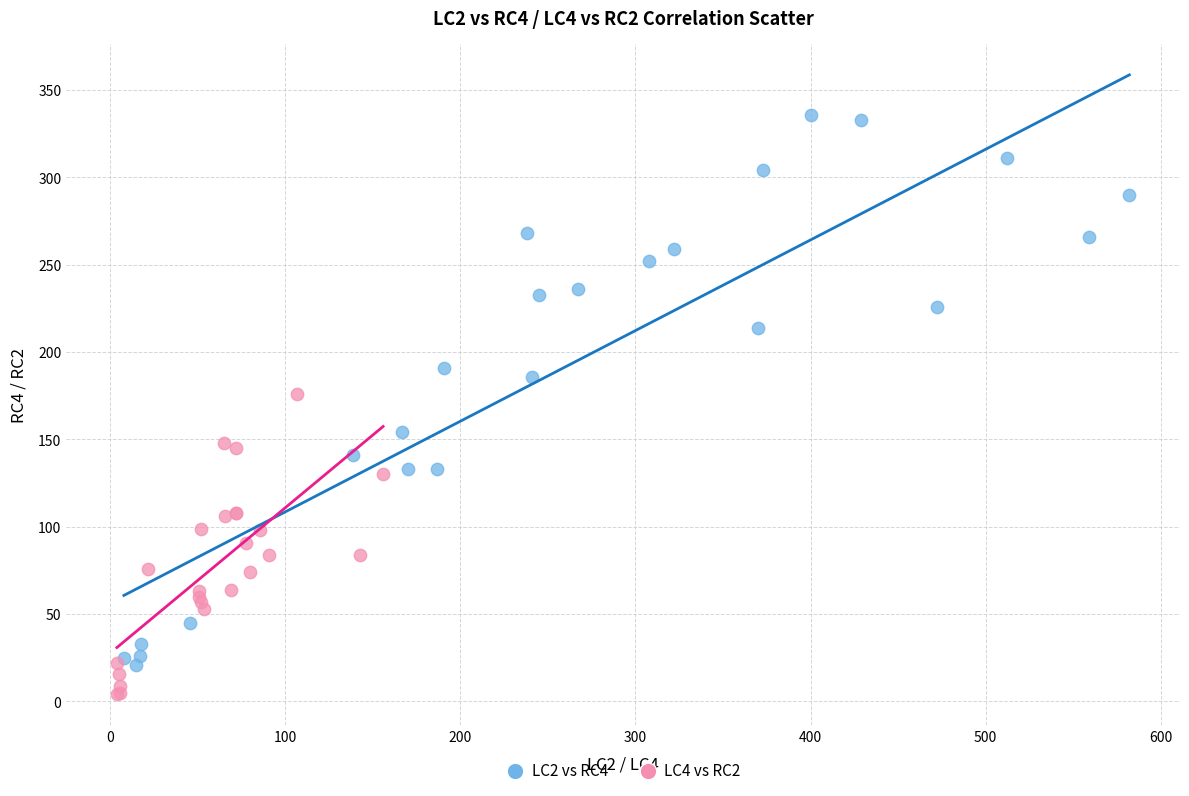

What are all the series names shown in the legend?

LC2 vs RC4, LC4 vs RC2